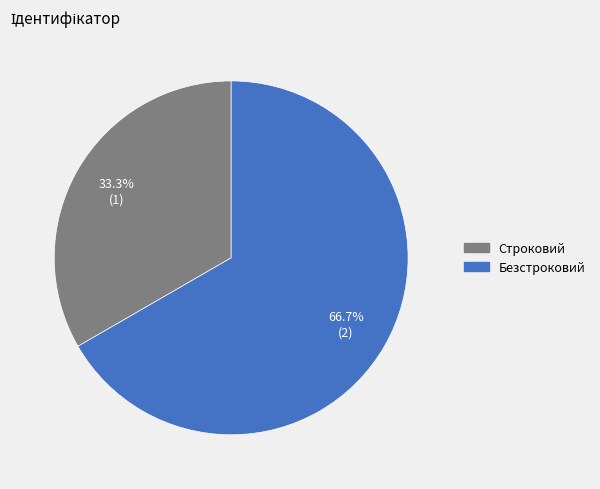

Between Безстроковий and Строковий, which is larger?

Безстроковий